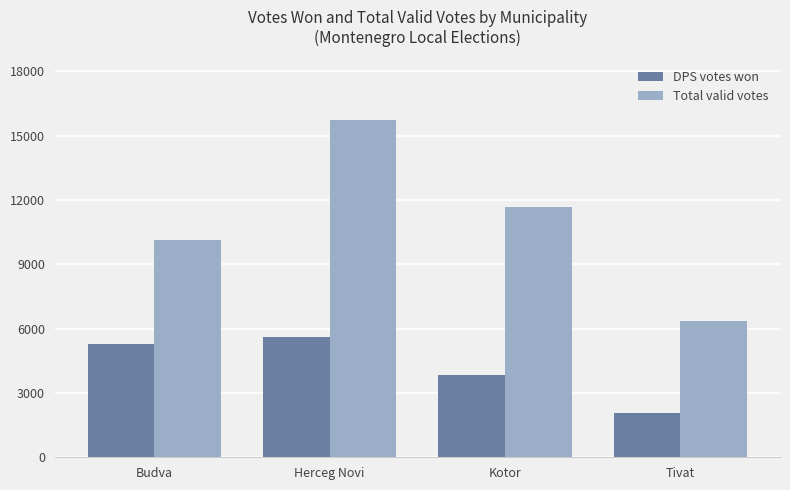

Are the bars grouped side by side (vs. stacked)?

Yes